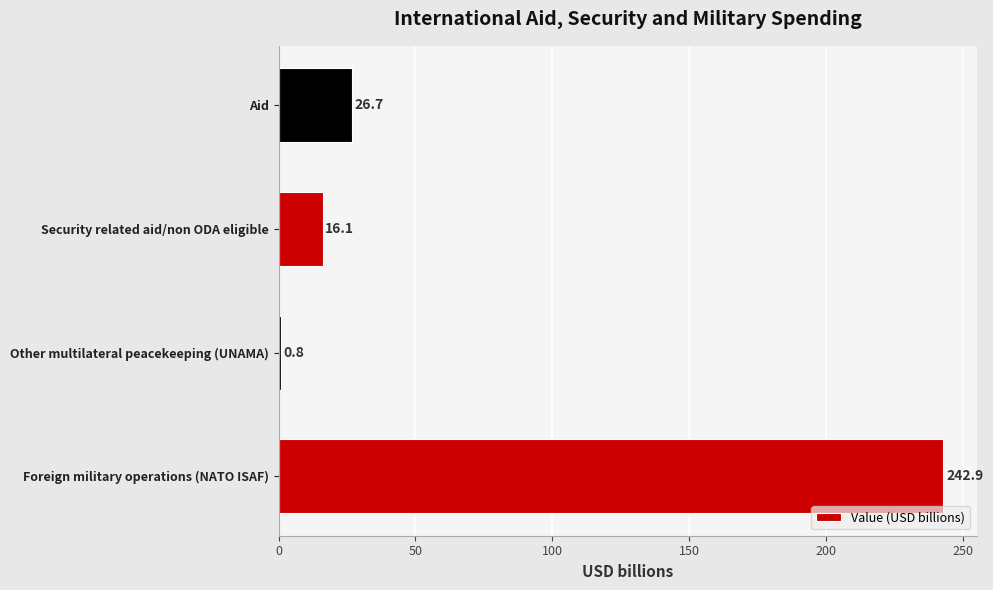

What is the smallest value displayed?

0.8